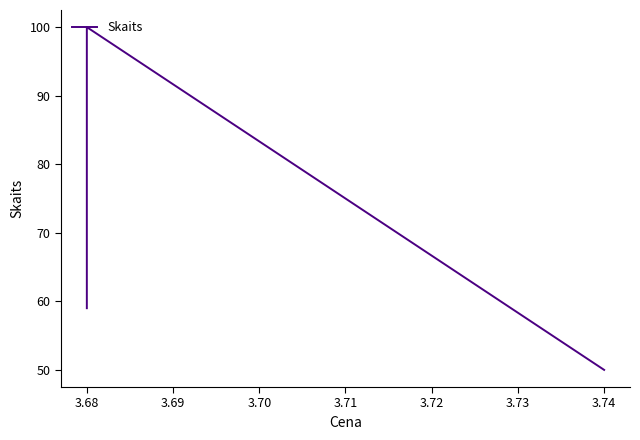

How many lines are shown in the chart?

1